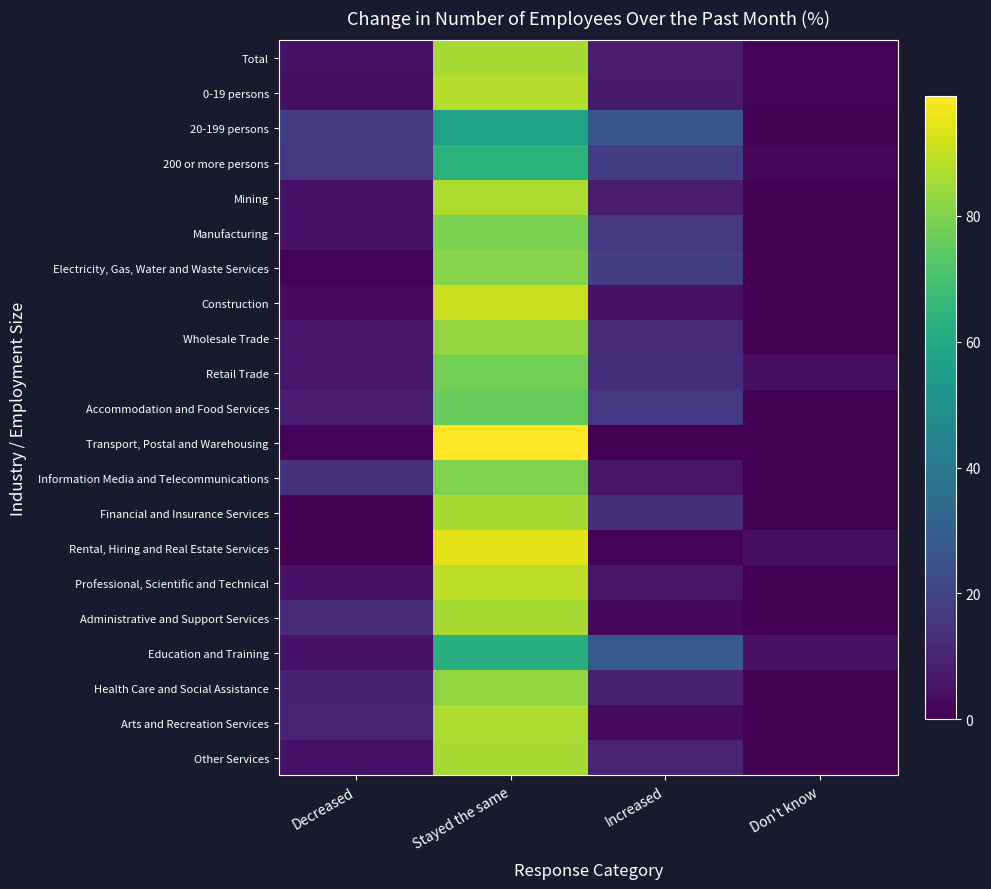

Reading left to right, extract all data points from this chart.

Total: Decreased=5	Stayed the same=86	Increased=8	Don't know=1
0-19 persons: Decreased=4	Stayed the same=88	Increased=7	Don't know=1
20-199 persons: Decreased=17	Stayed the same=57	Increased=26	Don't know=0
200 or more persons: Decreased=16	Stayed the same=64	Increased=18	Don't know=2
Mining: Decreased=5	Stayed the same=87	Increased=8	Don't know=0
Manufacturing: Decreased=5	Stayed the same=79	Increased=16	Don't know=0
Electricity, Gas, Water and Waste Services: Decreased=1	Stayed the same=81	Increased=18	Don't know=0
Construction: Decreased=3	Stayed the same=91	Increased=5	Don't know=0
Wholesale Trade: Decreased=6	Stayed the same=83	Increased=12	Don't know=0
Retail Trade: Decreased=6	Stayed the same=78	Increased=13	Don't know=4
Accommodation and Food Services: Decreased=8	Stayed the same=76	Increased=16	Don't know=0
Transport, Postal and Warehousing: Decreased=1	Stayed the same=99	Increased=0	Don't know=0
Information Media and Telecommunications: Decreased=14	Stayed the same=80	Increased=6	Don't know=0
Financial and Insurance Services: Decreased=0	Stayed the same=86	Increased=13	Don't know=0
Rental, Hiring and Real Estate Services: Decreased=0	Stayed the same=95	Increased=1	Don't know=4
Professional, Scientific and Technical: Decreased=5	Stayed the same=89	Increased=6	Don't know=0
Administrative and Support Services: Decreased=12	Stayed the same=86	Increased=2	Don't know=0
Education and Training: Decreased=5	Stayed the same=62	Increased=28	Don't know=5
Health Care and Social Assistance: Decreased=9	Stayed the same=83	Increased=9	Don't know=0
Arts and Recreation Services: Decreased=10	Stayed the same=87	Increased=3	Don't know=0
Other Services: Decreased=5	Stayed the same=86	Increased=10	Don't know=0